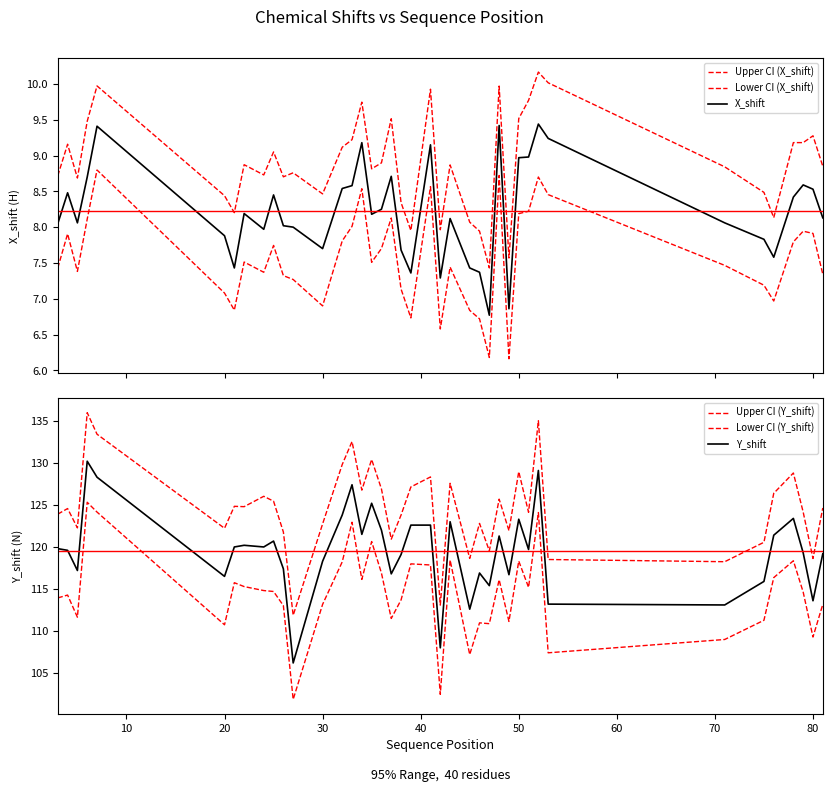

What is the minimum value for X_shift?

6.8